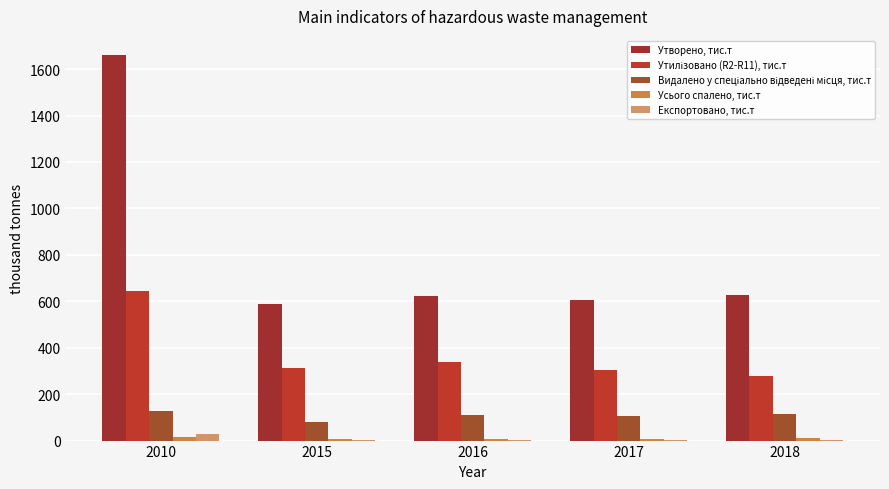

How many groups of bars are there?

5